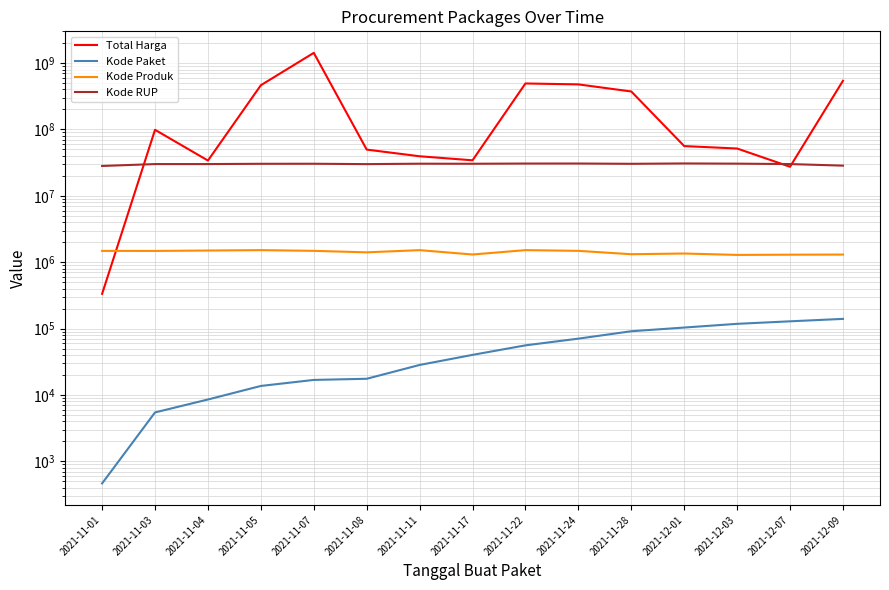

At how many categories does at least one series exceed 121919756?

6